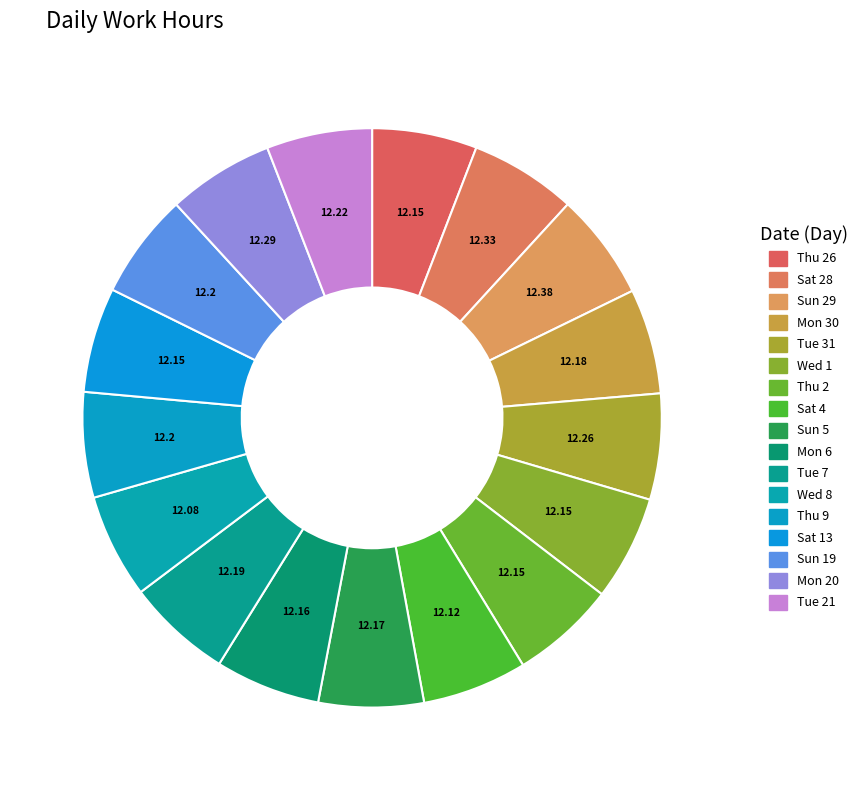

How many segments does this pie chart have?

17